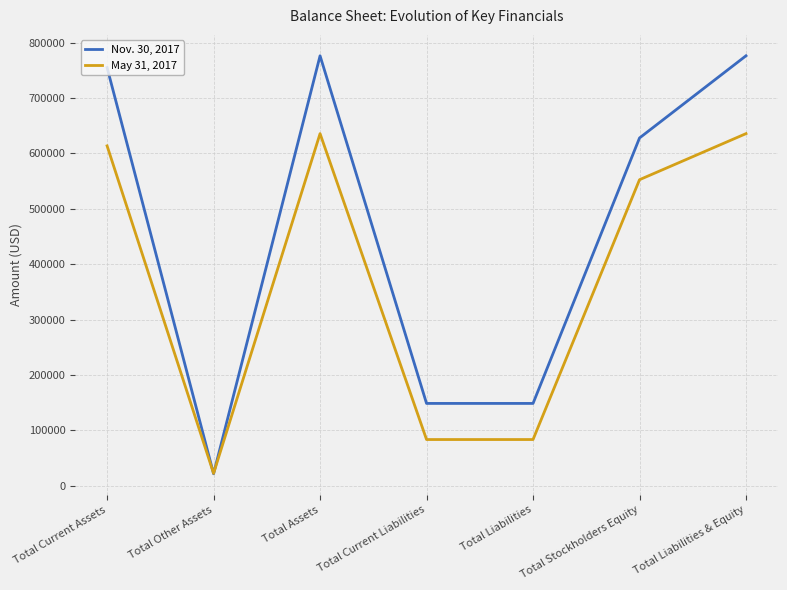

List the series in order of their overall mean, highest first.

Nov. 30, 2017, May 31, 2017